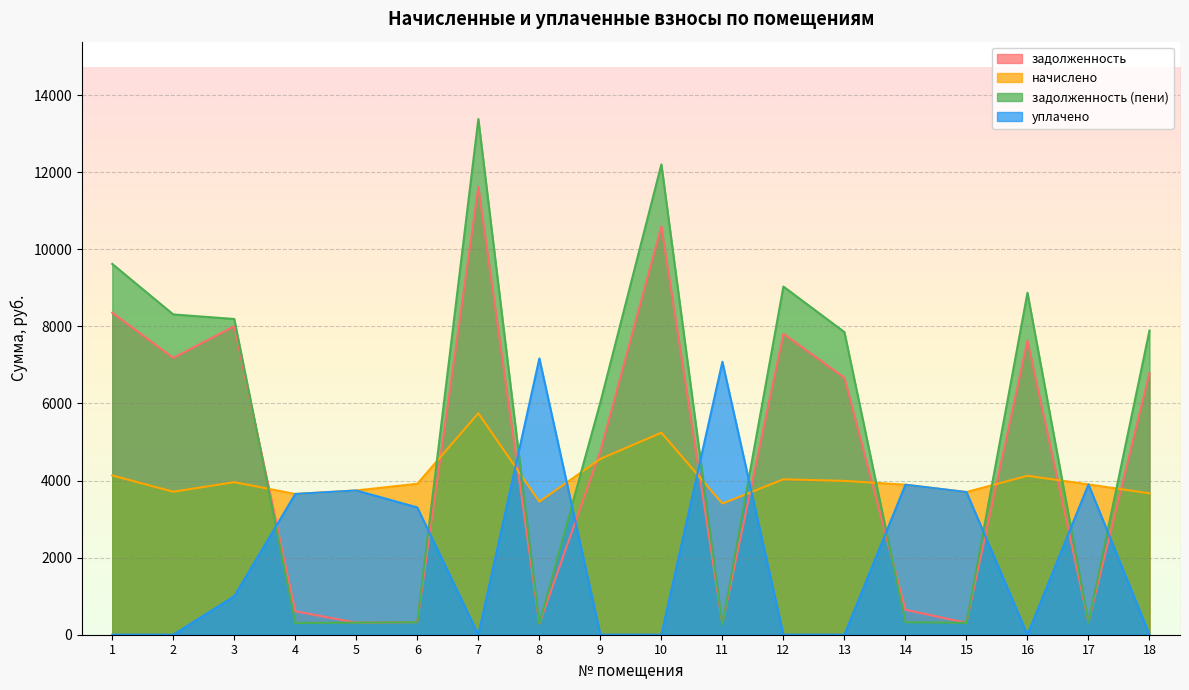

Reading right to left, what are all the values shown in this chart?

задолженность: 6786.4	325.0	7628.9	308.4	648.6	6667.8	7806.4	283.6	10596.5	4757.6	287.7	11617.6	326.4	311.9	608.6	8001.8	7181.3	8353.3
начислено: 3668.0	3899.9	4123.4	3701.2	3891.6	3991.0	4032.4	3403.1	5241.2	4562.3	3452.8	5746.3	3916.4	3742.6	3651.5	3957.8	3709.4	4131.7
задолженность (пени): 7892.7	325.0	8872.6	308.4	324.3	7851.1	9032.5	267.2	12202.9	6028.7	287.7	13378.9	326.4	311.9	304.3	8191.2	8309.1	9619.7
уплачено: 0.0	3899.9	0.0	3701.2	3891.6	0.0	0.0	7081.5	0.0	0.0	7168.2	0.0	3301.7	3742.6	3651.5	1000.0	0.0	0.0